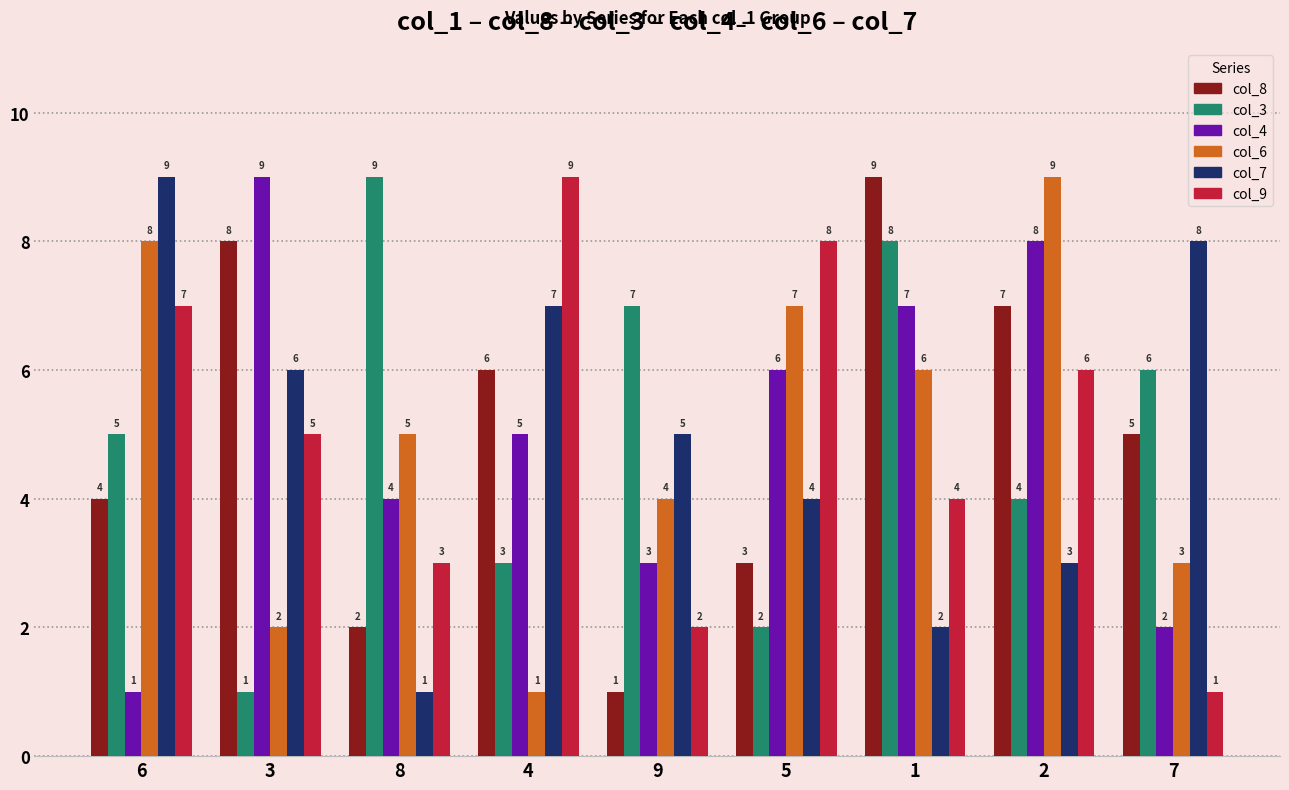

What is the maximum value shown in the chart?

9